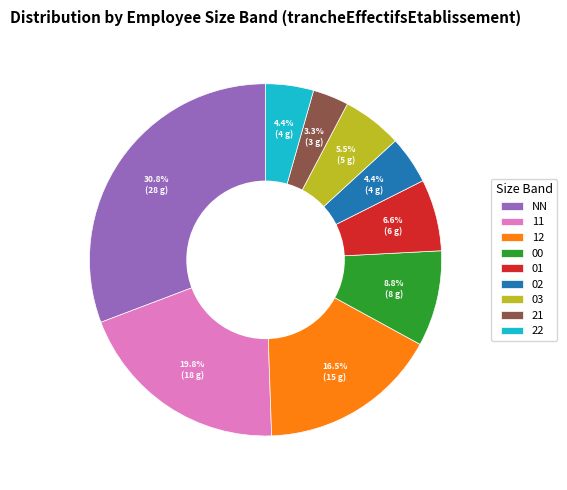

Which has a higher value, 01 or 12?

12